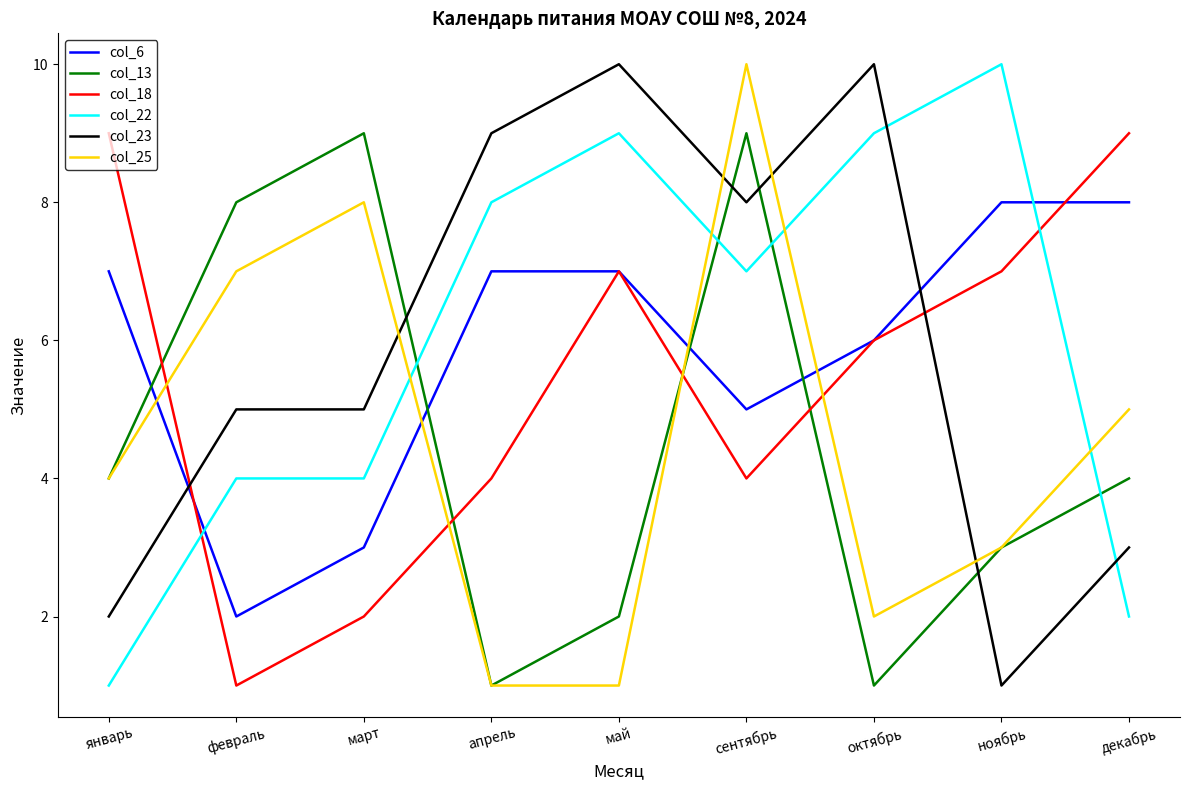

Is it true that col_6 equals 12 at апрель?

False